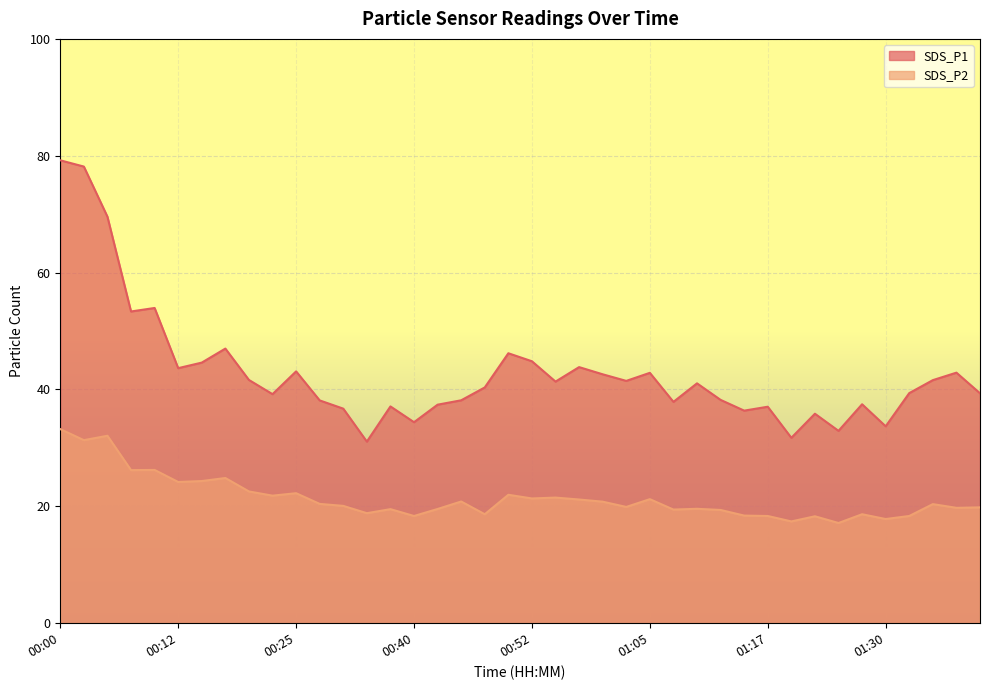

List the series in order of their overall mean, highest first.

SDS_P1, SDS_P2